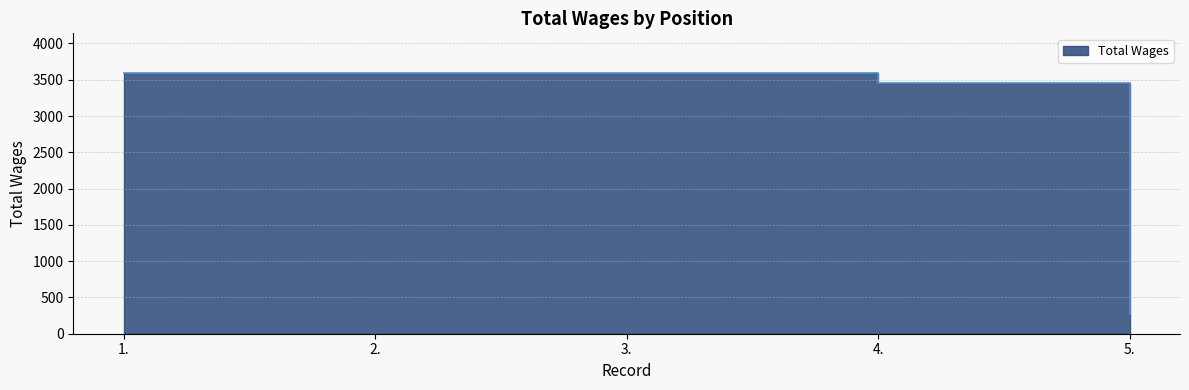

How many series are shown in this chart?

1